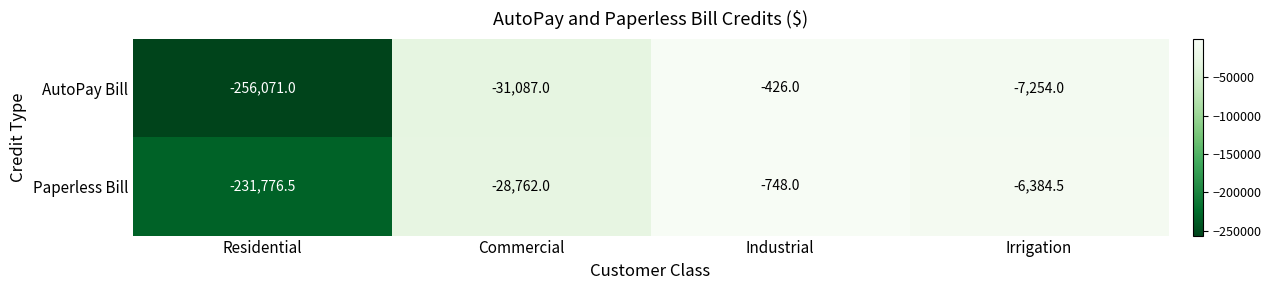

What is the total value across all series at Industrial?

-1174.0